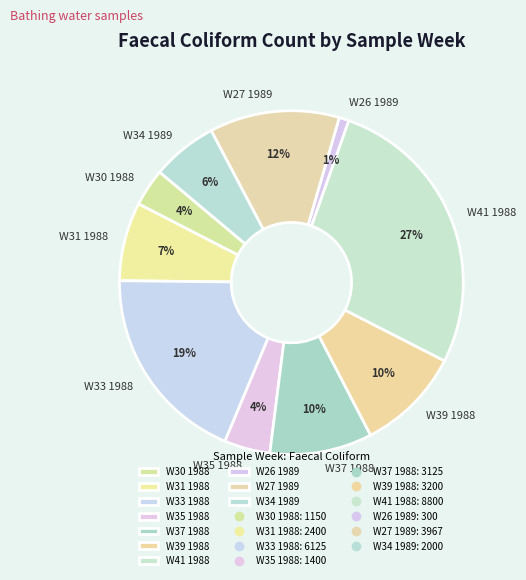

Do W37 1988 and W30 1988 together represent more than half of the pie?

No